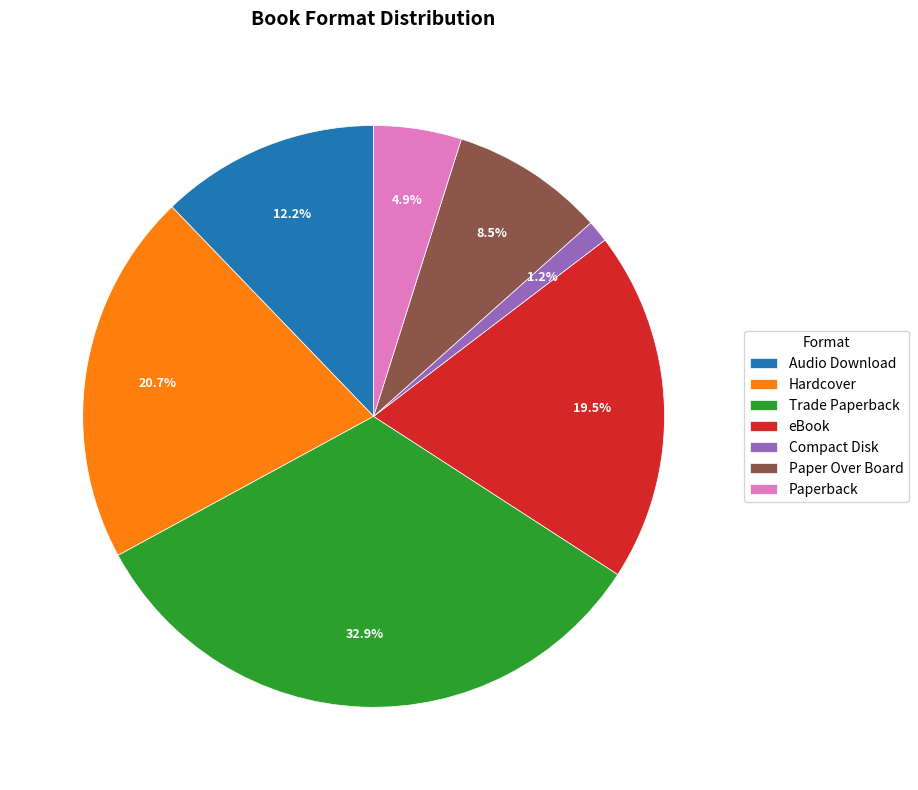

To the nearest percent, what is the average slice percentage?

14%